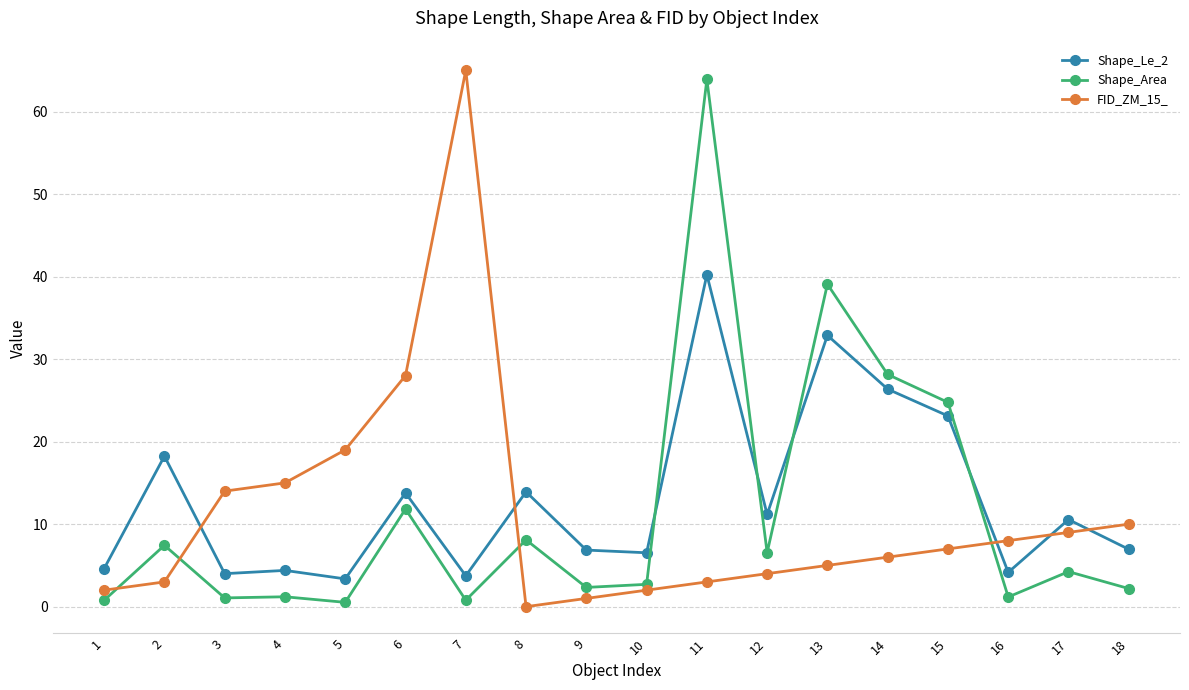

Which series has the widest spread of values?

FID_ZM_15_